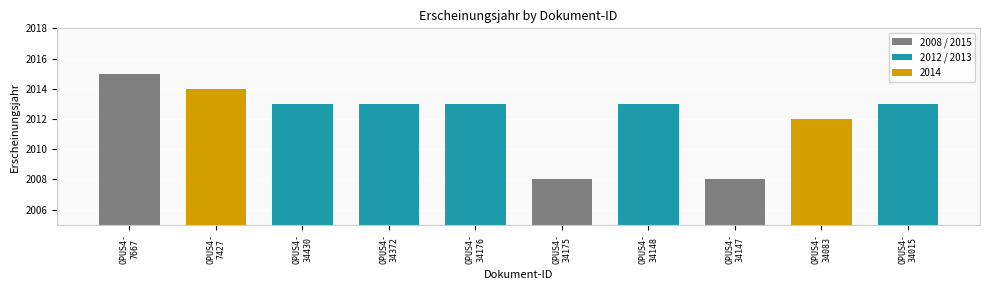

What is the change in value from OPUS4-
34372 to OPUS4-
34147?

-5